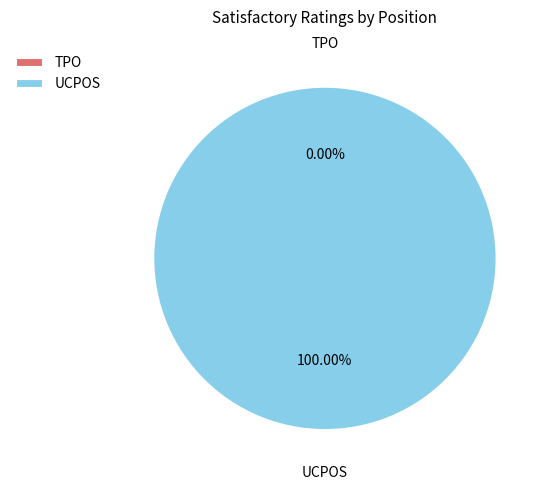

Does any single category account for the majority?

Yes